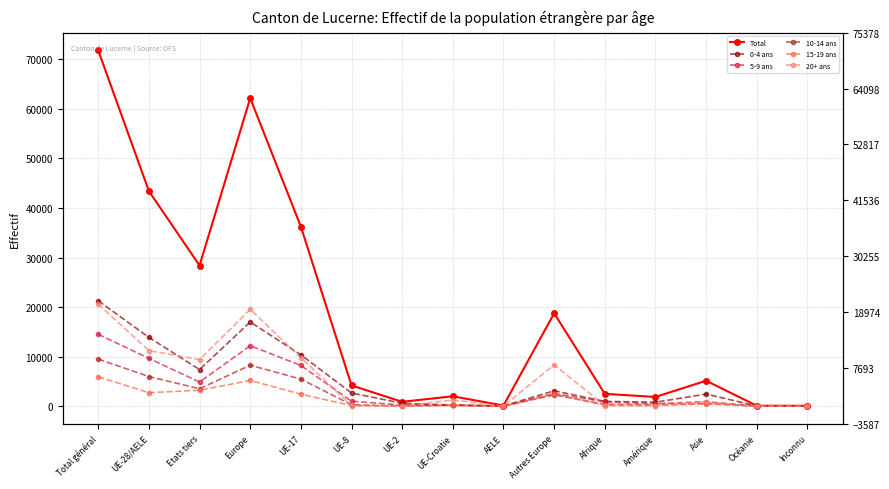

The value of Total at AELE is 122. True or false?

True